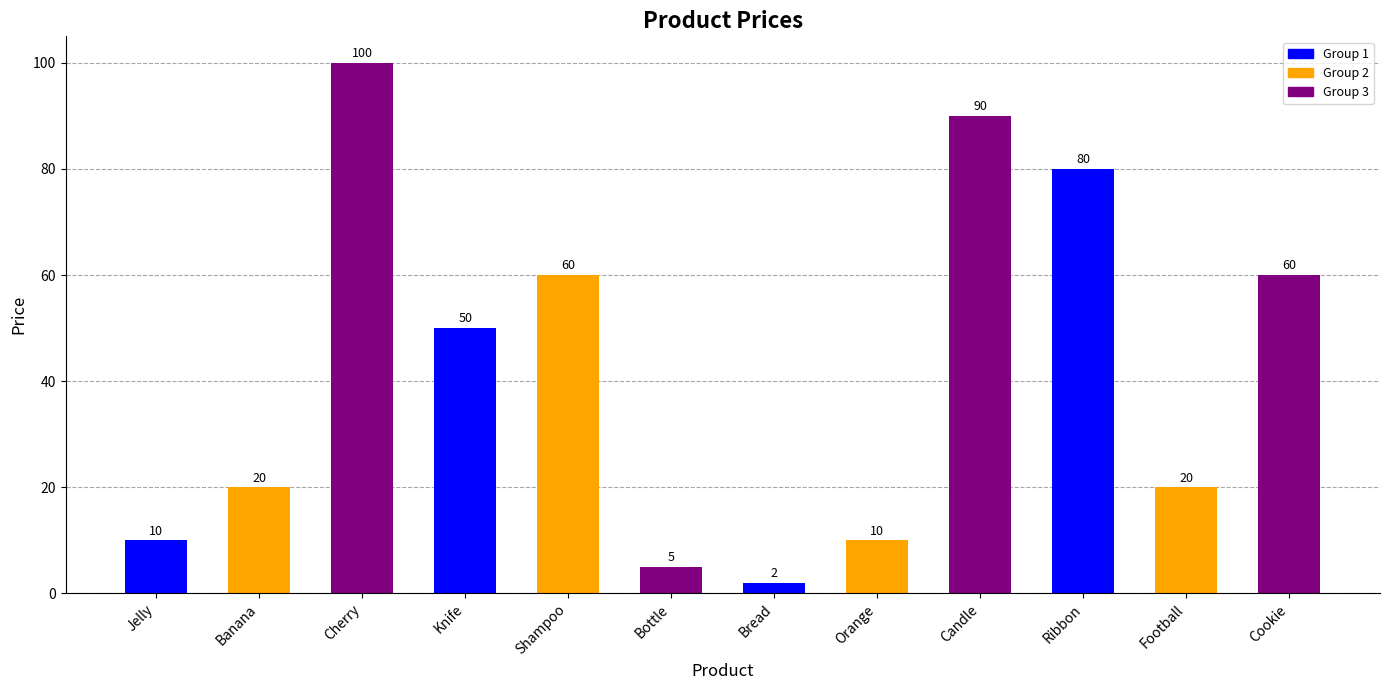

What is the difference between the maximum and minimum values?

98